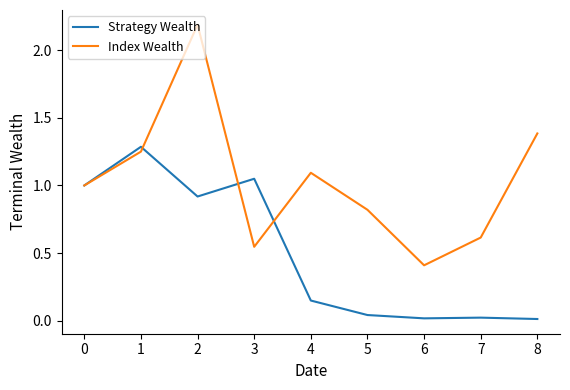

Which category has the lowest value in the Index Wealth series?

6